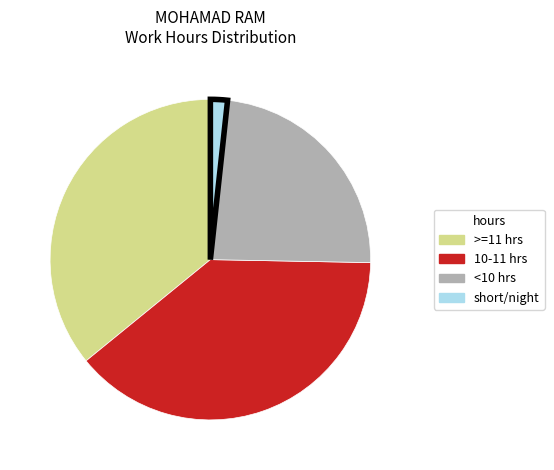

Is there a majority slice in this chart?

No